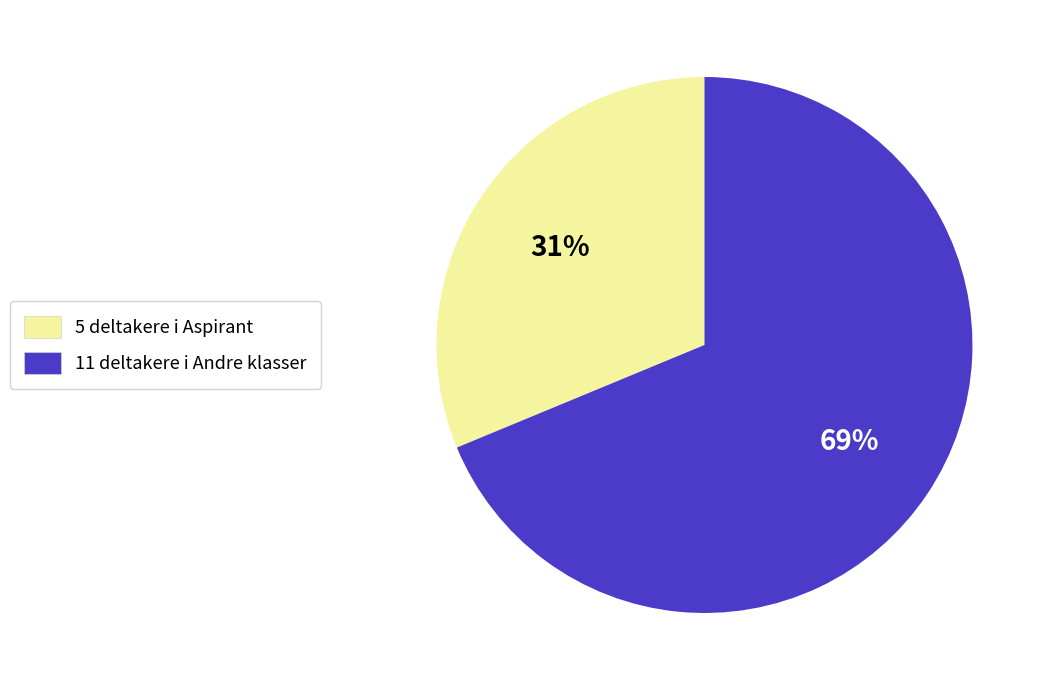

Which has a higher value, 11 deltakere i Andre klasser or 5 deltakere i Aspirant?

11 deltakere i Andre klasser